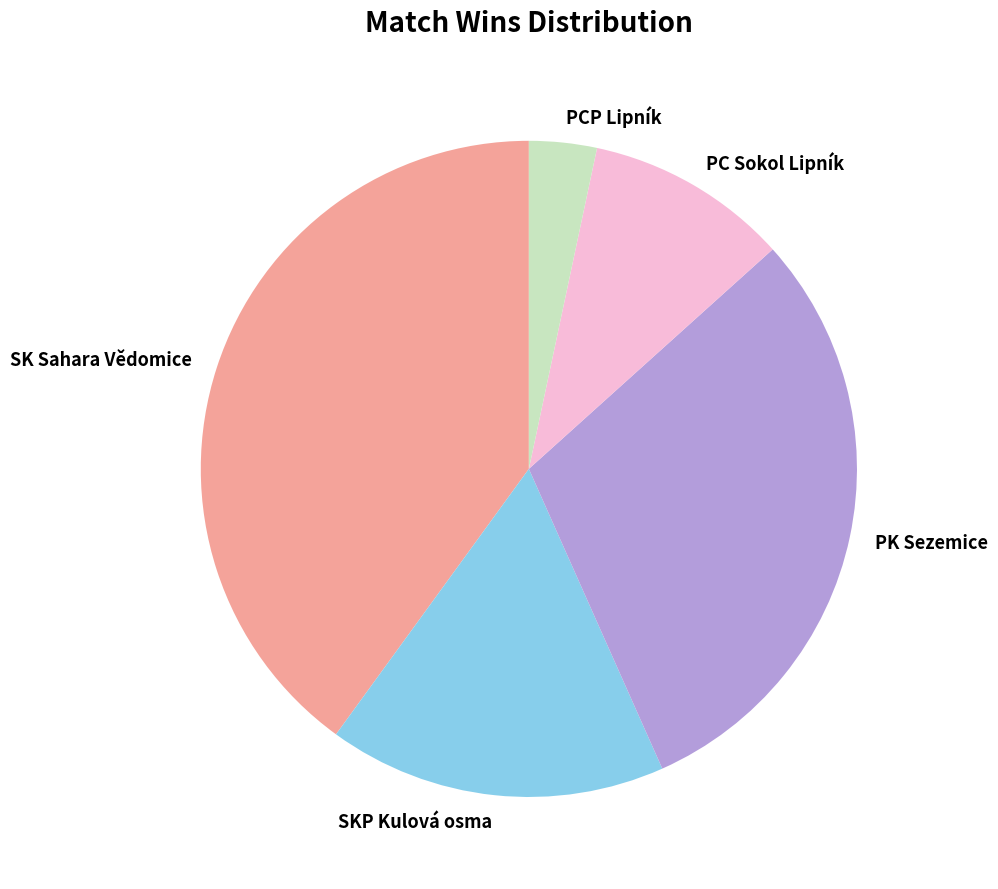

Is there any slice that represents more than half of the pie?

No